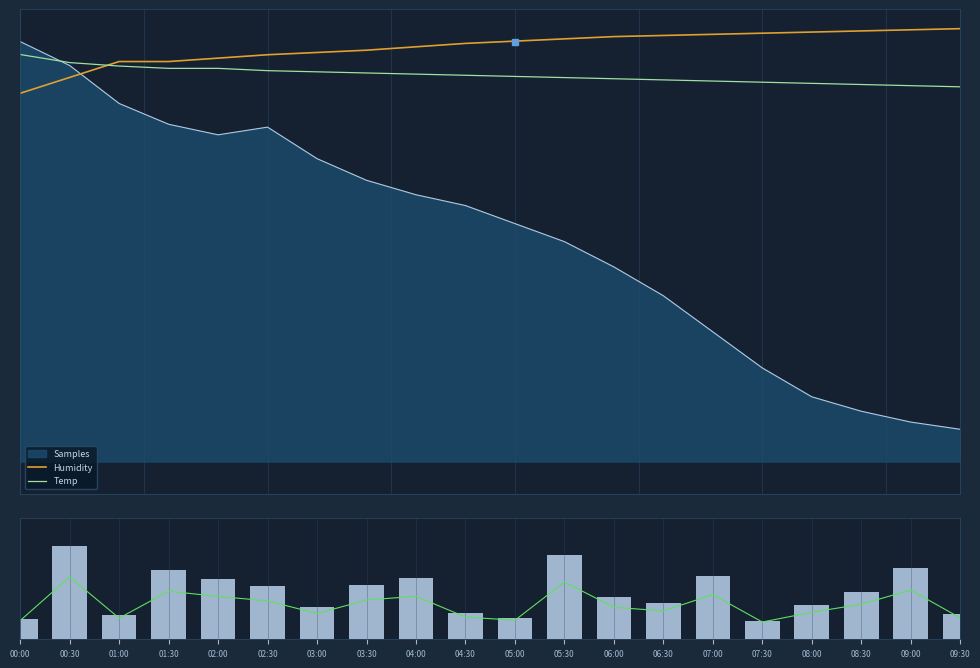

Count the number of data series in this chart.

4